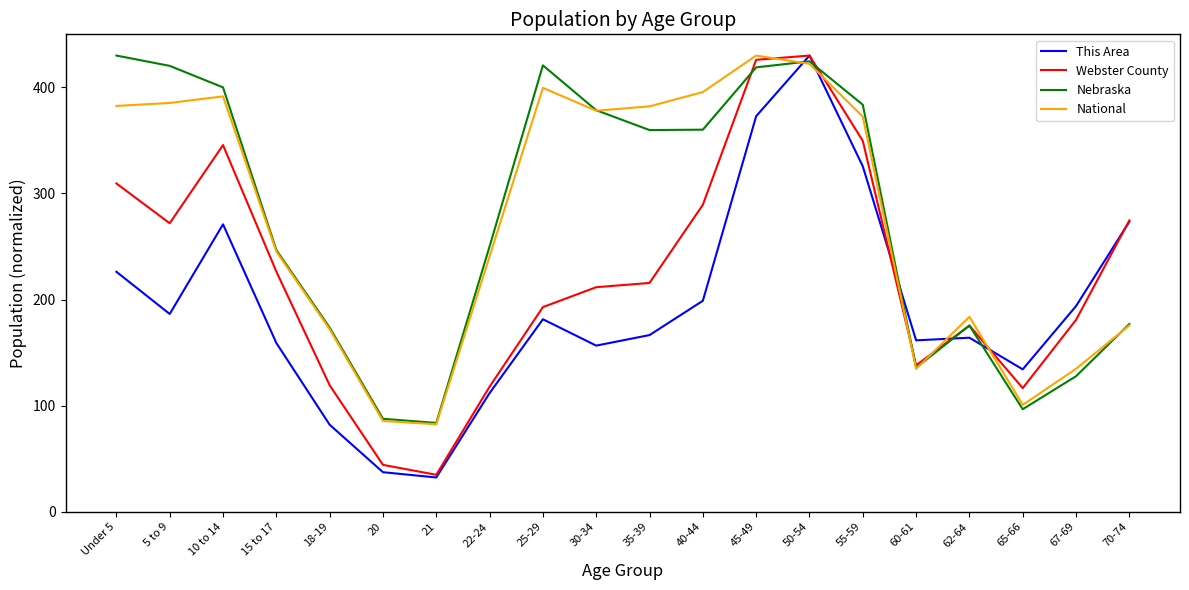

What is the difference between the maximum and minimum values in the Webster County series?

395.2